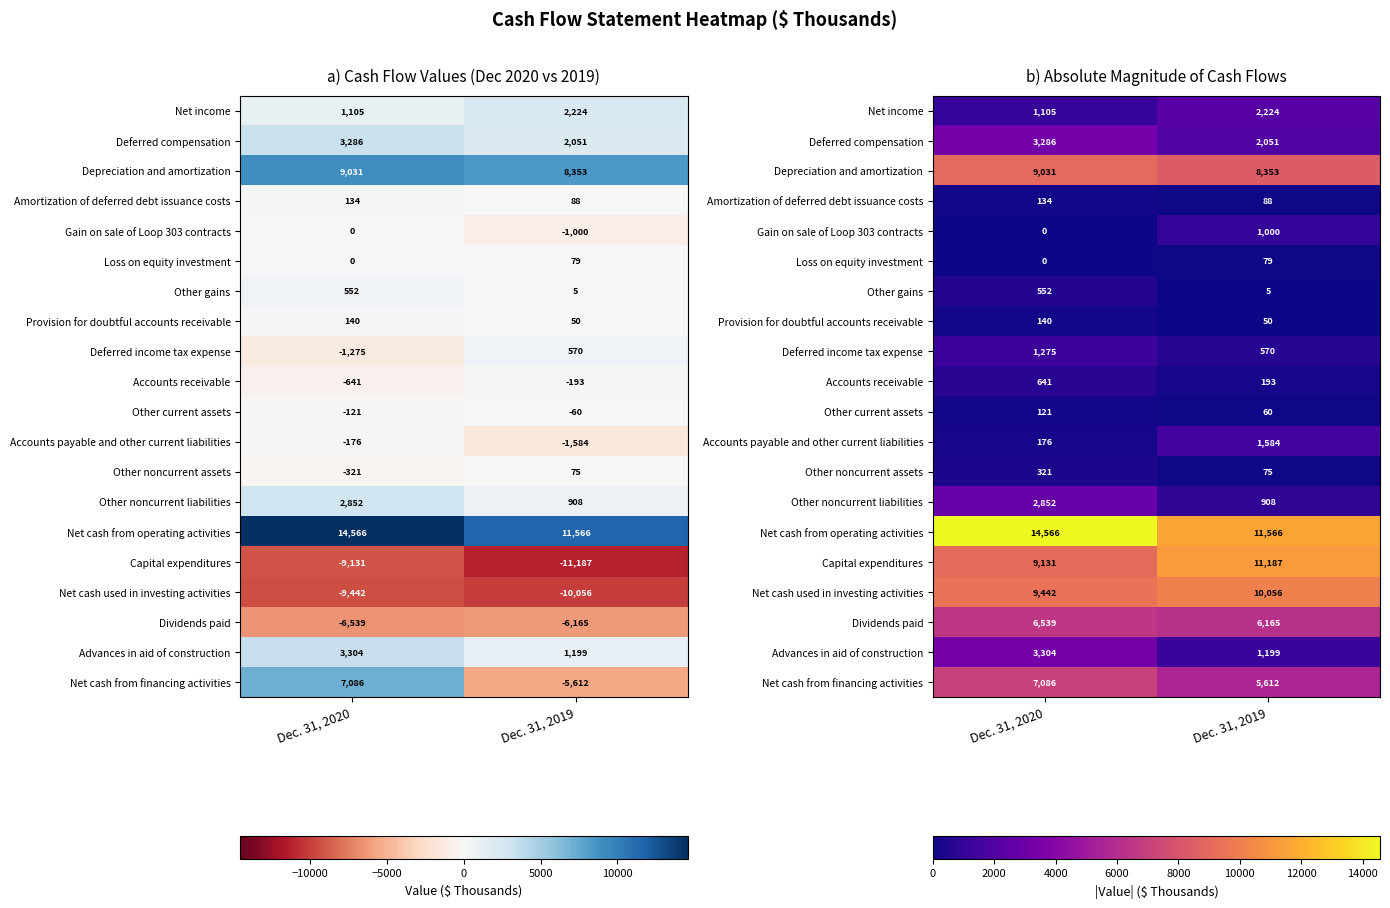

Which has a higher value, Dec. 31, 2020 or Dec. 31, 2019?

Dec. 31, 2019